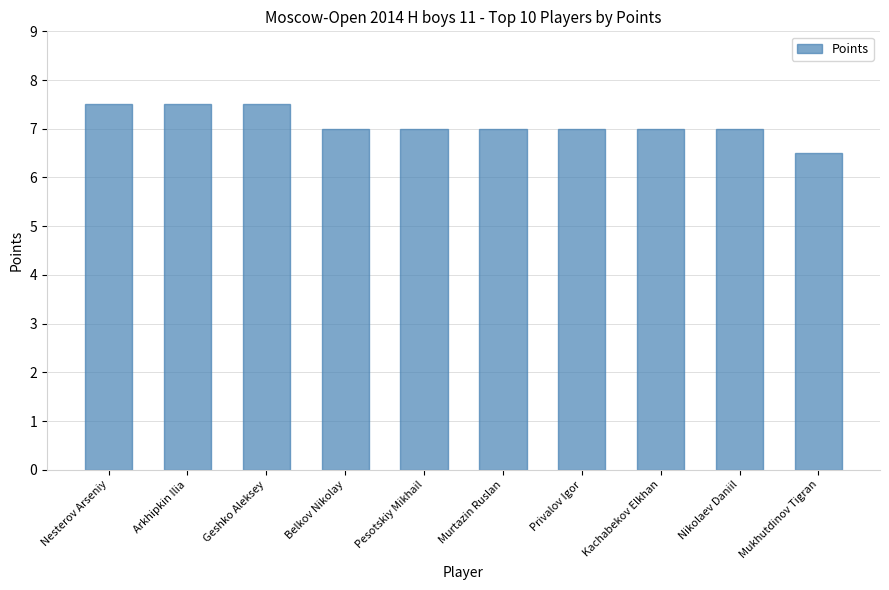

Are the bars horizontal?

No